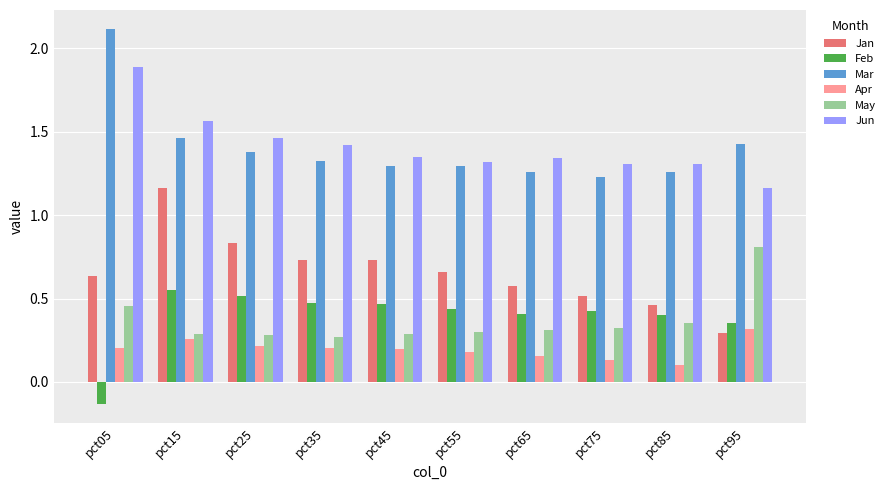

Which series has the largest range (max minus min)?

Mar